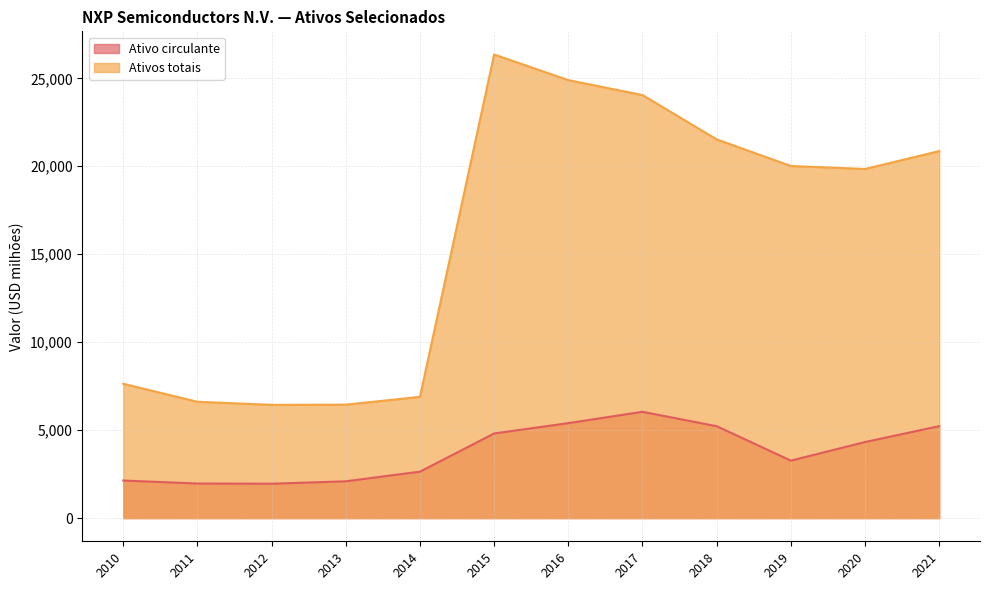

The Ativos totais series shows 19847 at 2020. True or false?

True